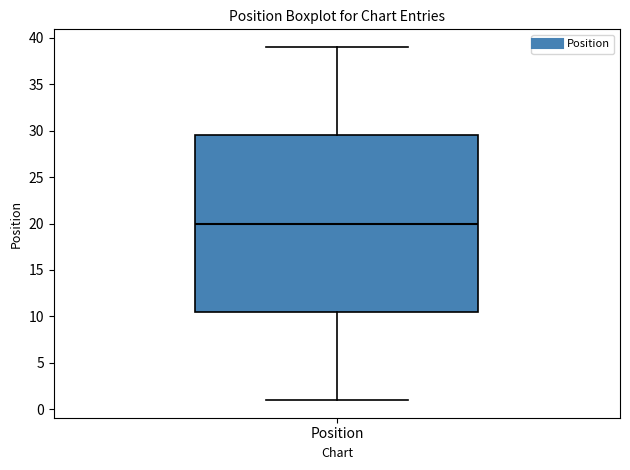

Read this box plot against the y-axis: the position of the median line, the range covered by the box, and the ends of both whiskers. The values are not printed on the chart, so give them approximately, as read against the axis.

median 20.0, box 10.5 to 29.5, whiskers 1.0 to 39.0